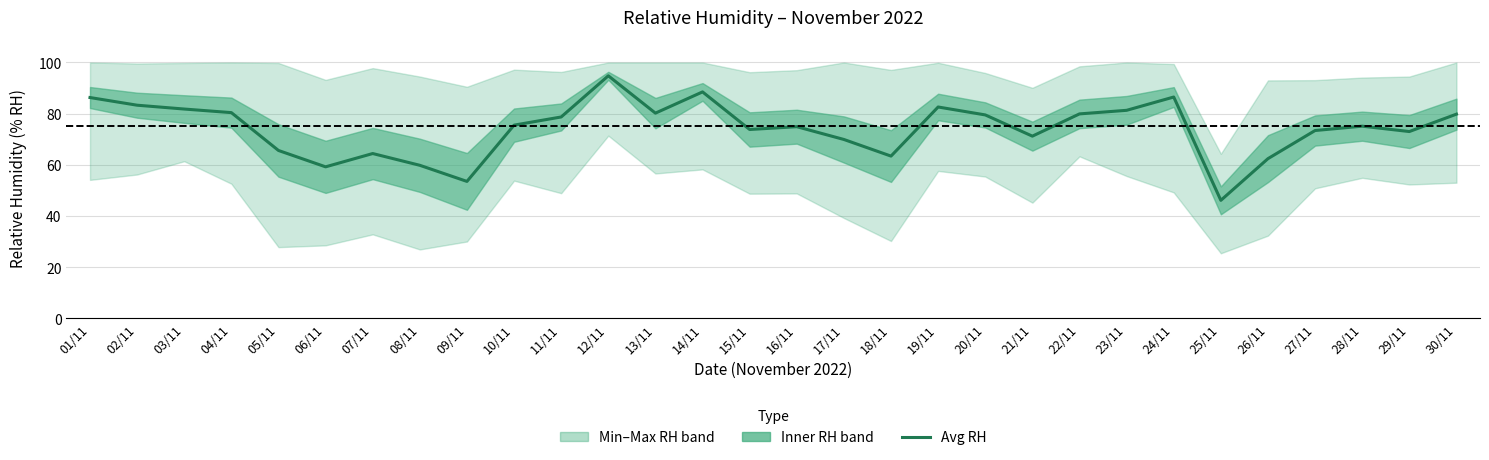

What is the approximate value at 08/11?

59.8